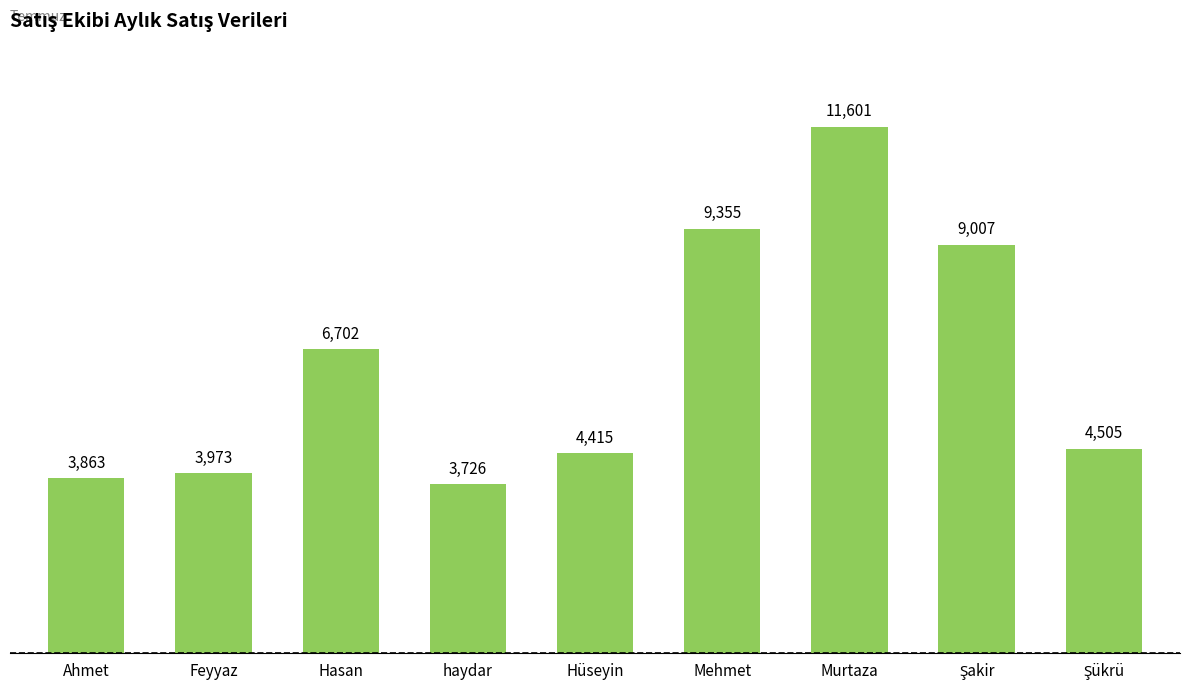

Reading left to right, extract all data points from this chart.

3863	3973	6702	3726	4415	9355	11601	9007	4505